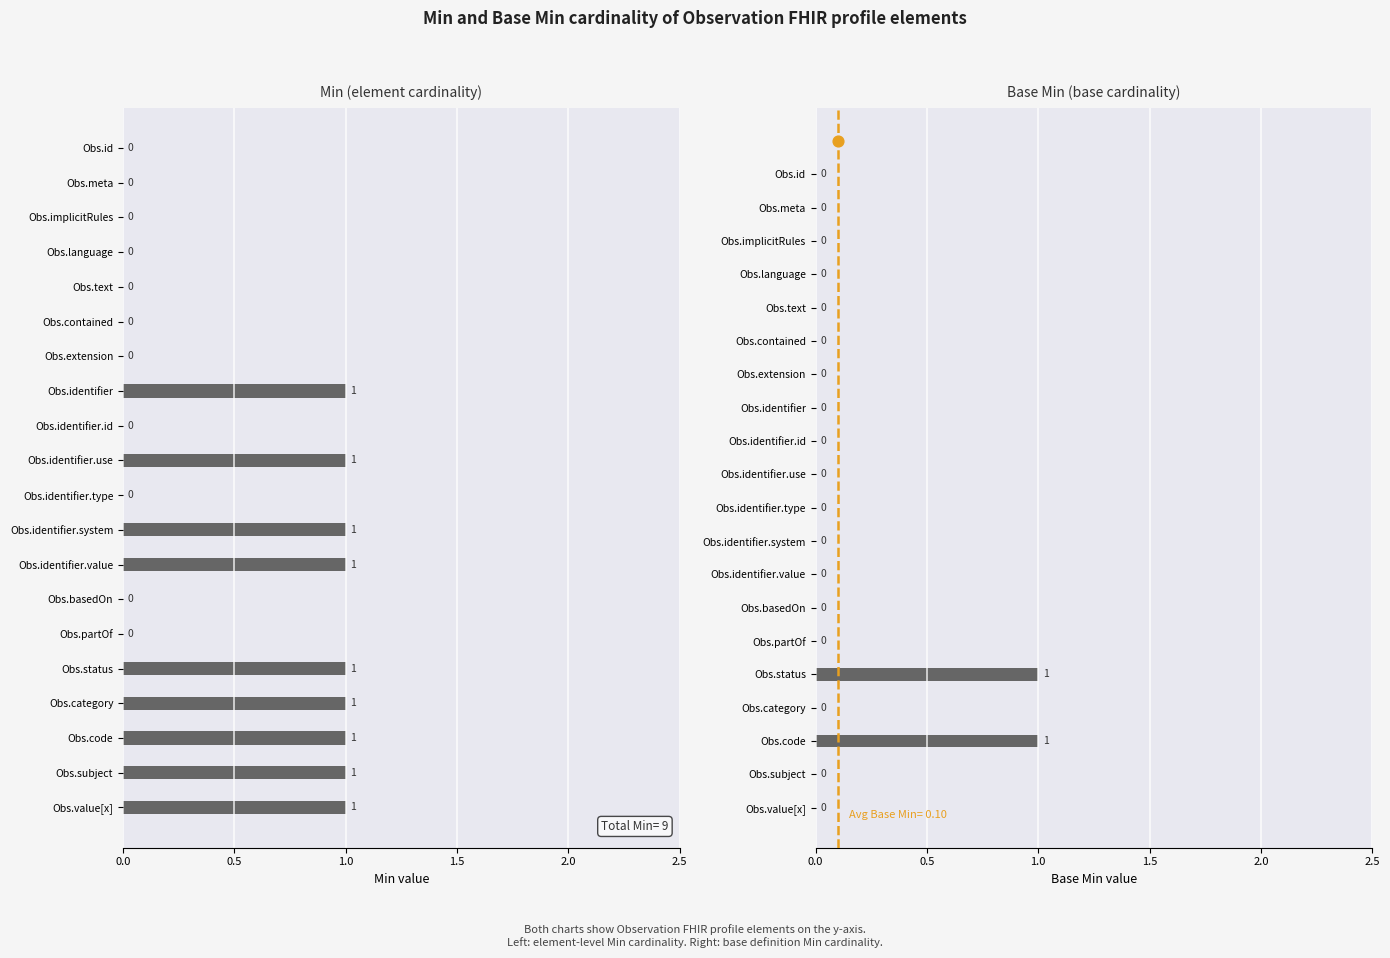

Is the value of Min at Obs.basedOn greater than the value of Base Min at Obs.language?

No